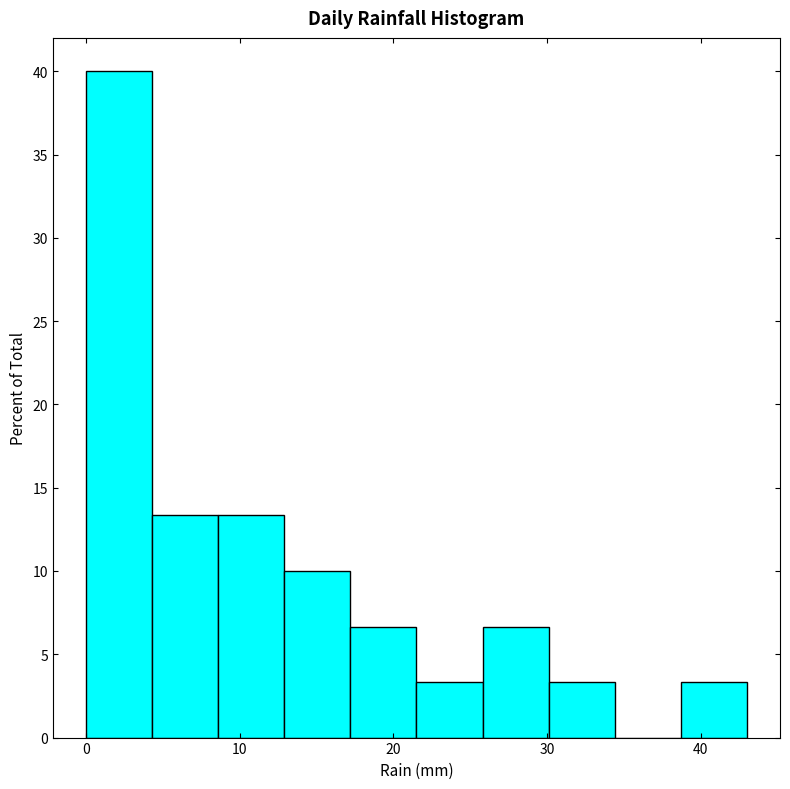

How tall is the bar that spans 25.8 to 30.1 on the x-axis? Neither the bar edges nor the heights are printed on the chart, so give them approximately, as read against the axes.

6.5